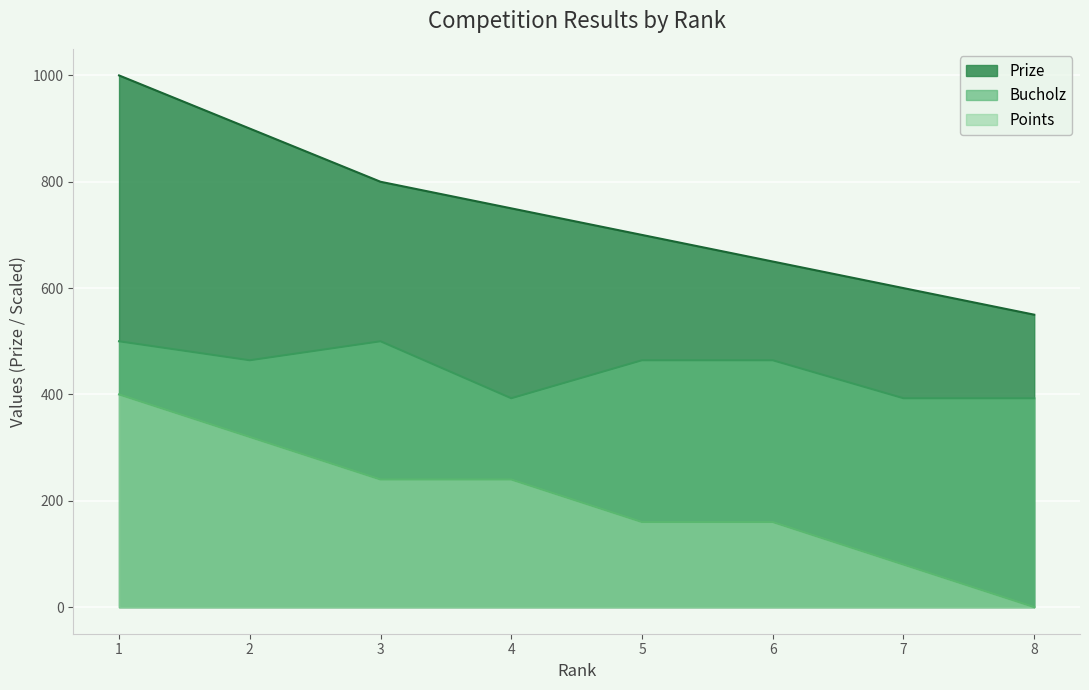

What is the value of the Bucholz point at the 2nd from the left?

464.3